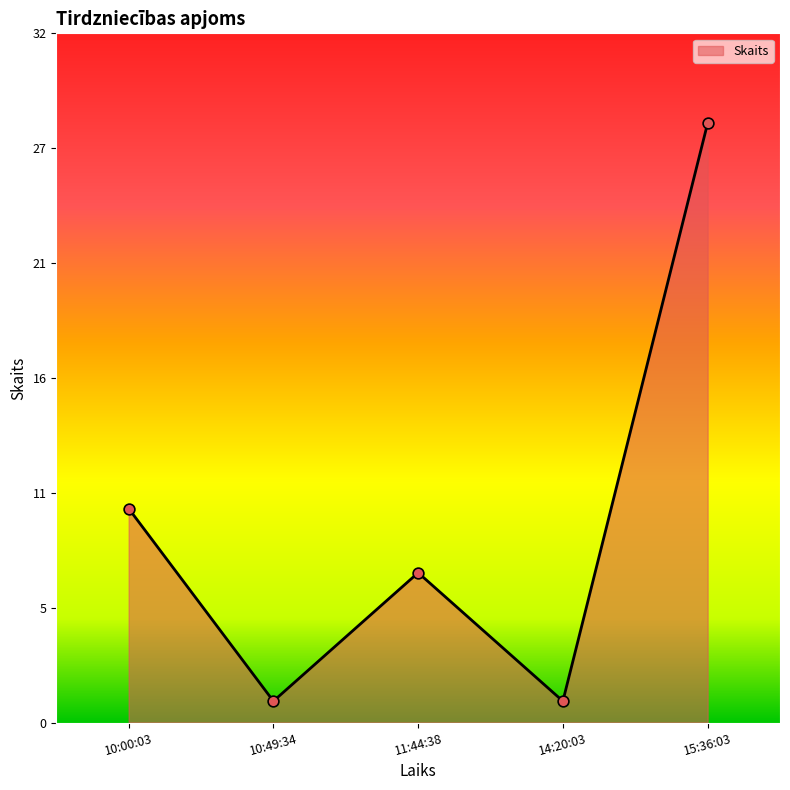

What is the change in value from 10:00:03 to 10:49:34?

-9